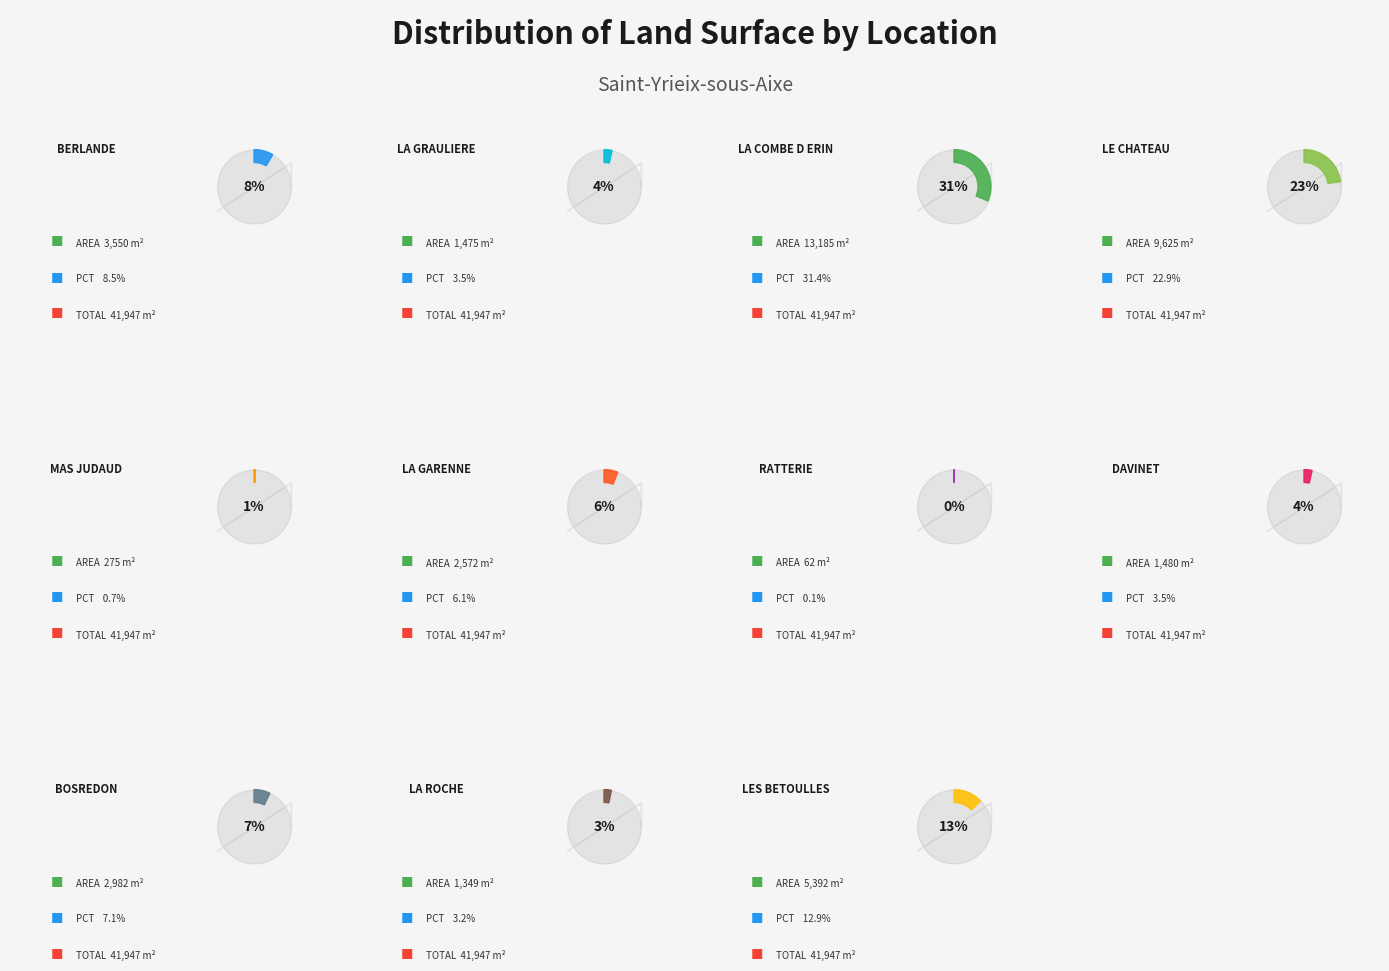

How many slices are in this pie chart?

11